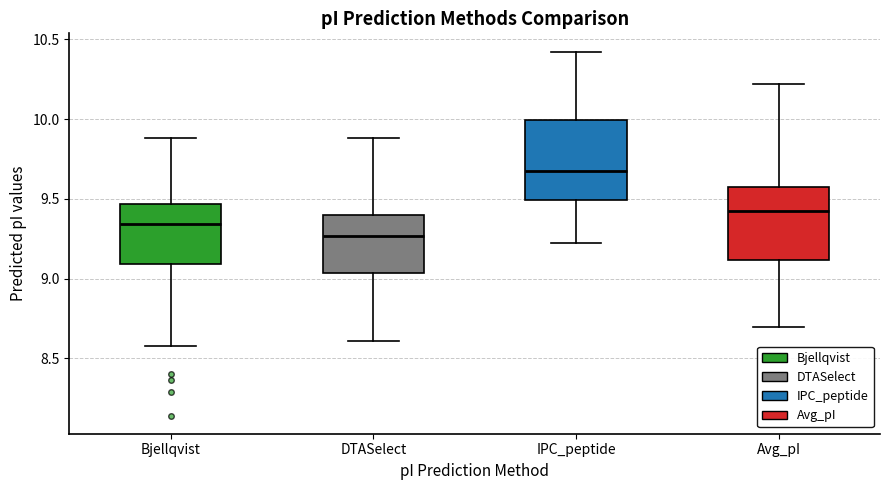

Reading left to right, transcribe this box plot: for each box, give where its median line is, the range the box spans, and where its two whiskers end, as read against the y-axis. The values are not printed on the chart, so give them approximately, as read against the axis.

Bjellqvist: median 9.35, box 9.10 to 9.45, whiskers 8.60 to 9.90
DTASelect: median 9.25, box 9.05 to 9.40, whiskers 8.60 to 9.90
IPC_peptide: median 9.70, box 9.50 to 10.00, whiskers 9.20 to 10.40
Avg_pI: median 9.40, box 9.10 to 9.60, whiskers 8.70 to 10.20